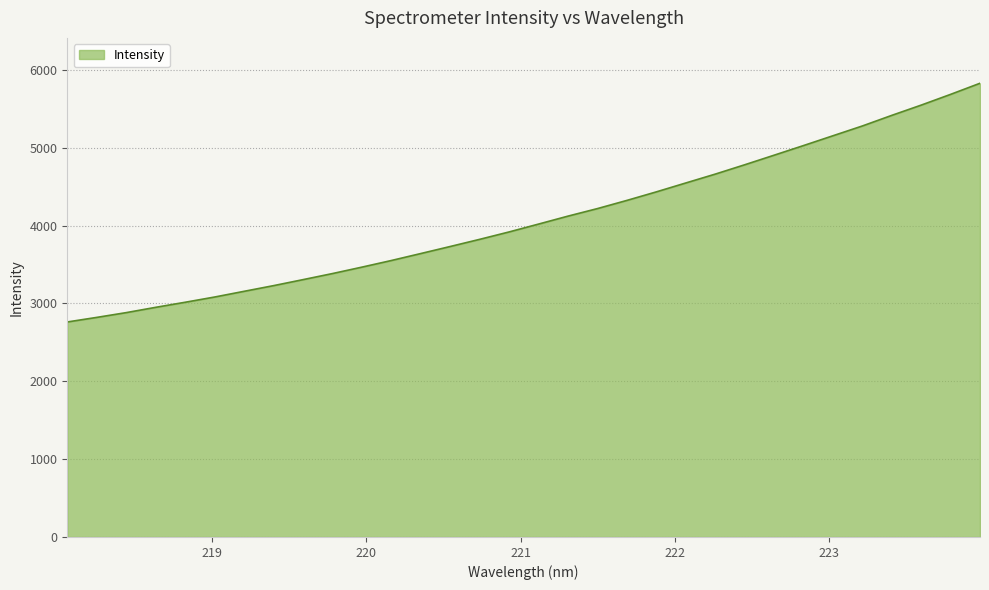

What is the smallest value displayed?

2761.2